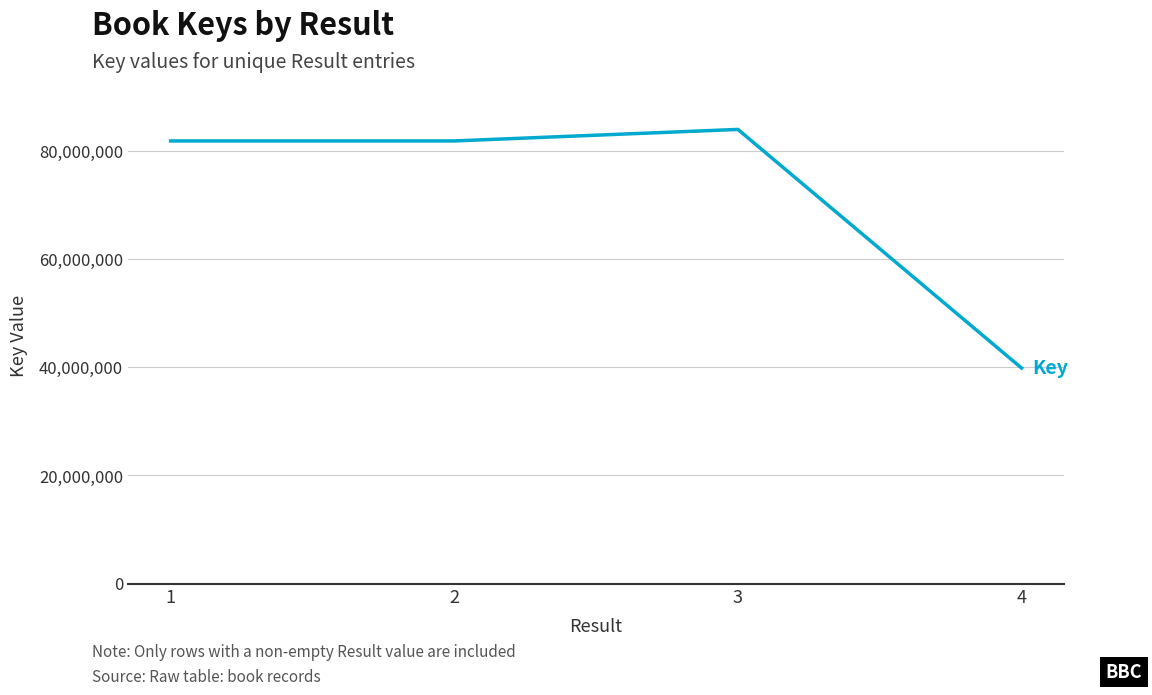

The chart shows a value of 54800226 at 2. True or false?

False